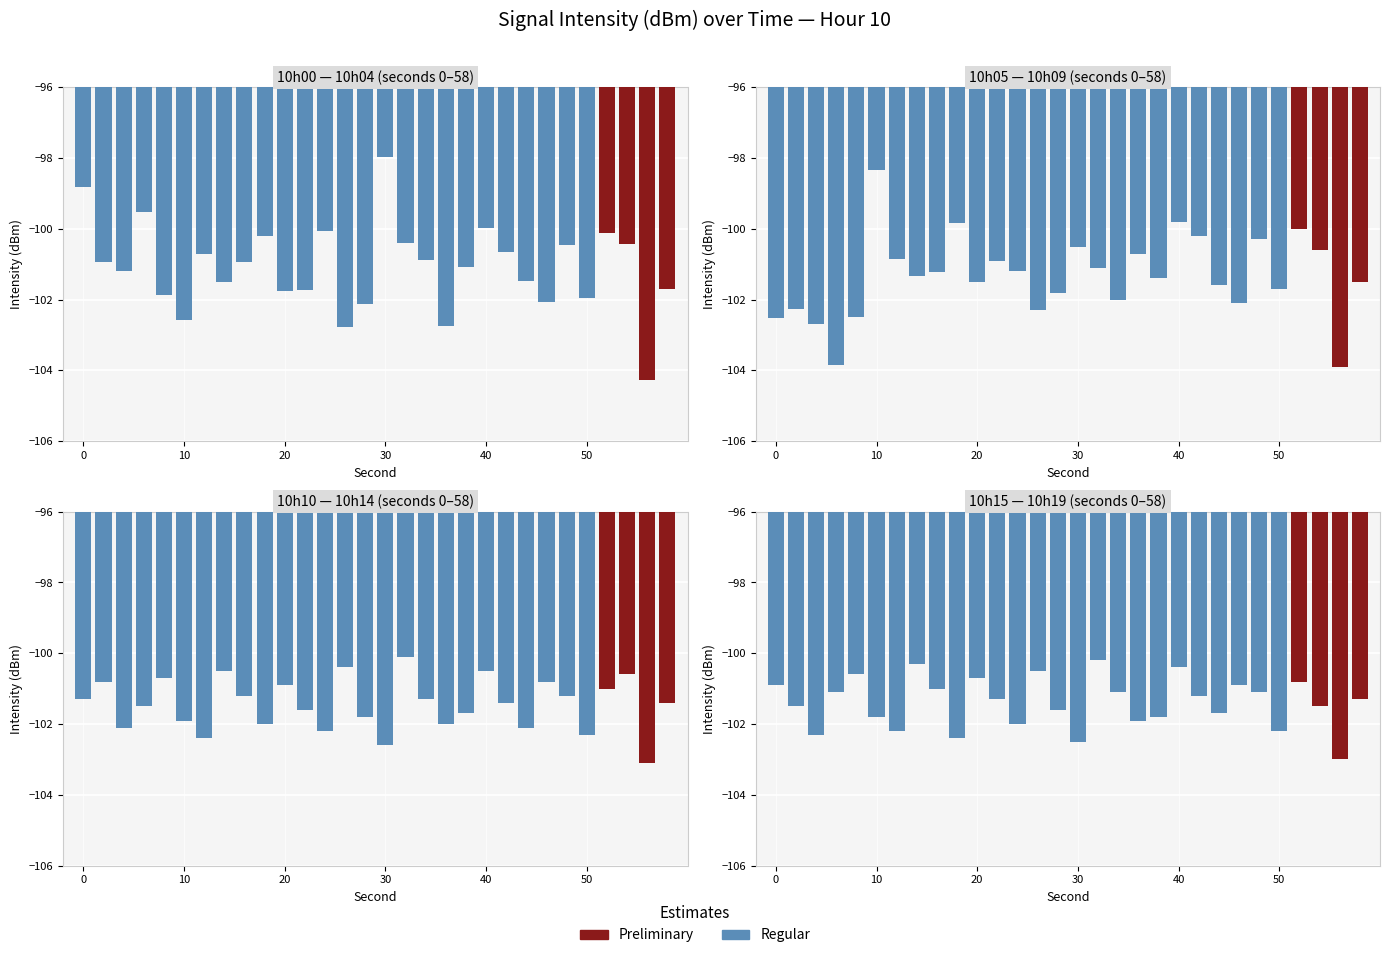

What is the minimum value shown in the chart?

-104.3